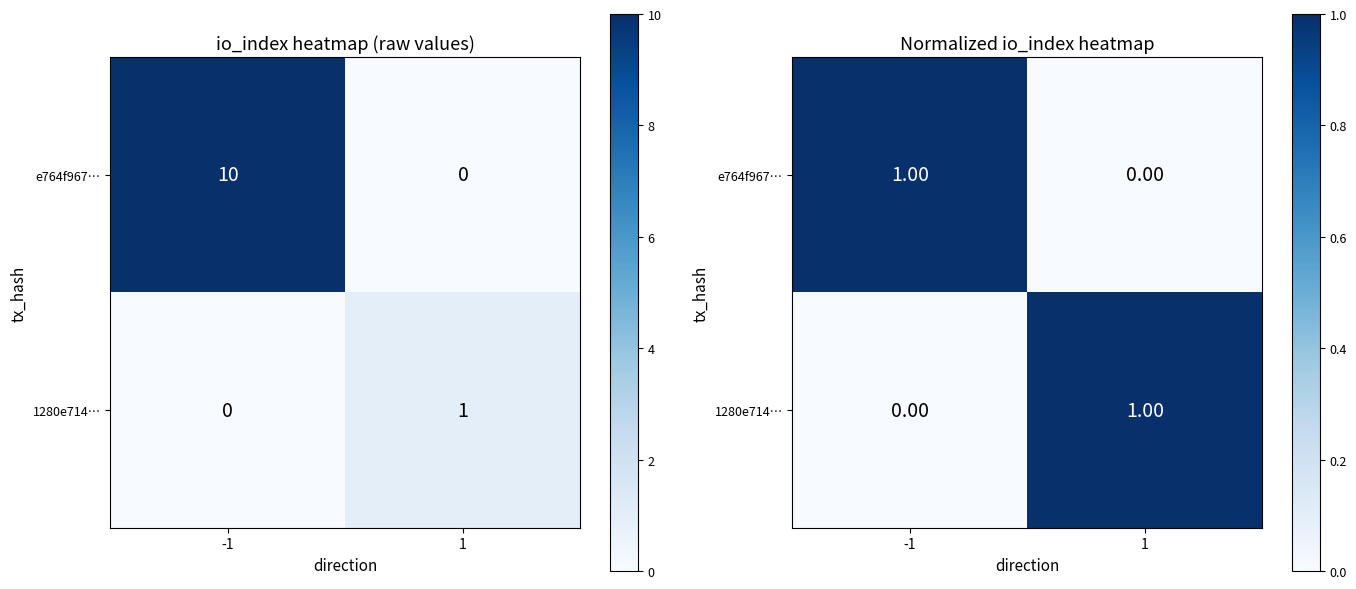

How many values in the e764f967… series are below 1?

1